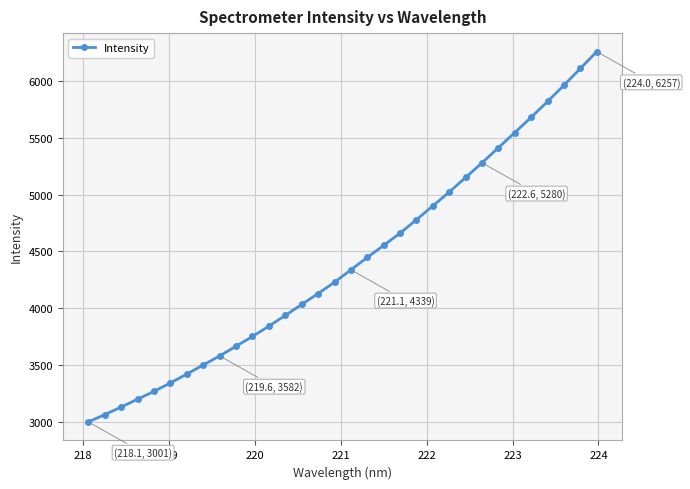

What is the smallest value displayed?

3001.3